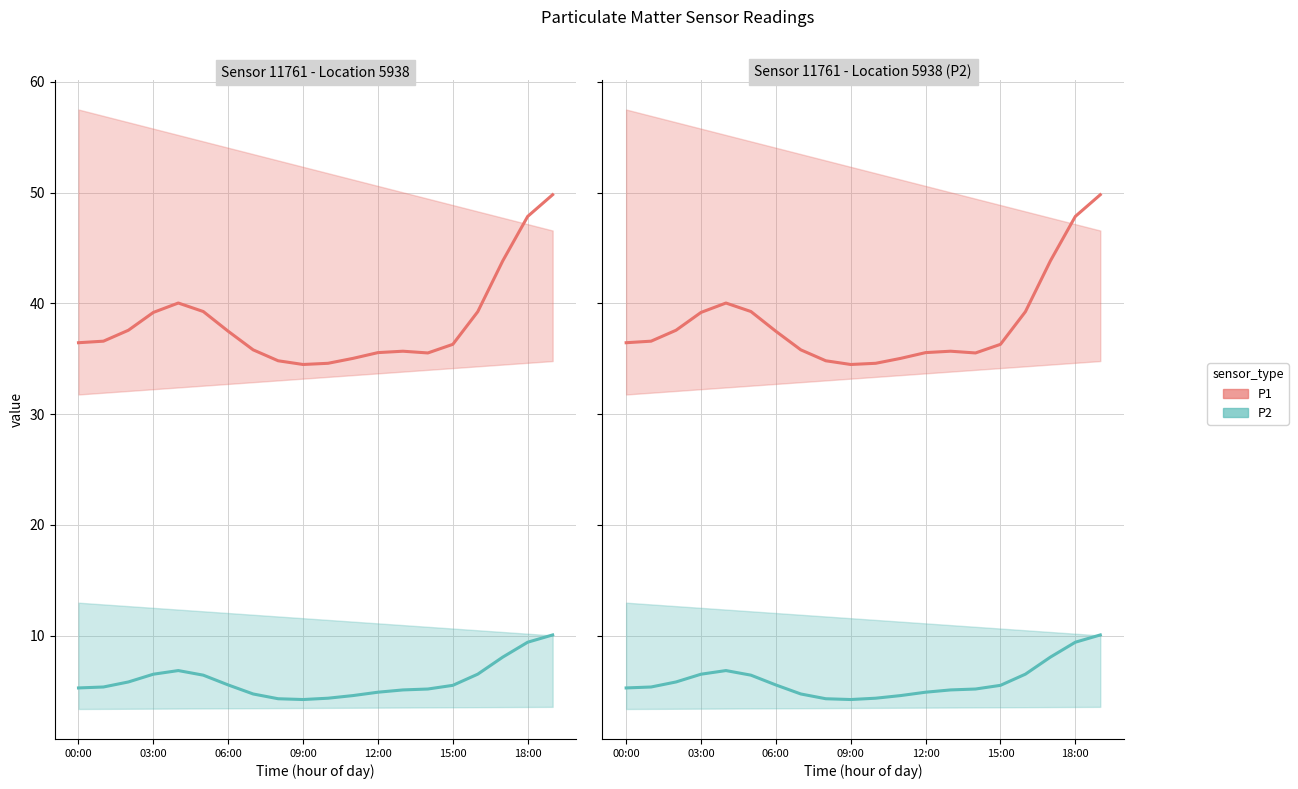

What is the sum of all P2 values?

118.6